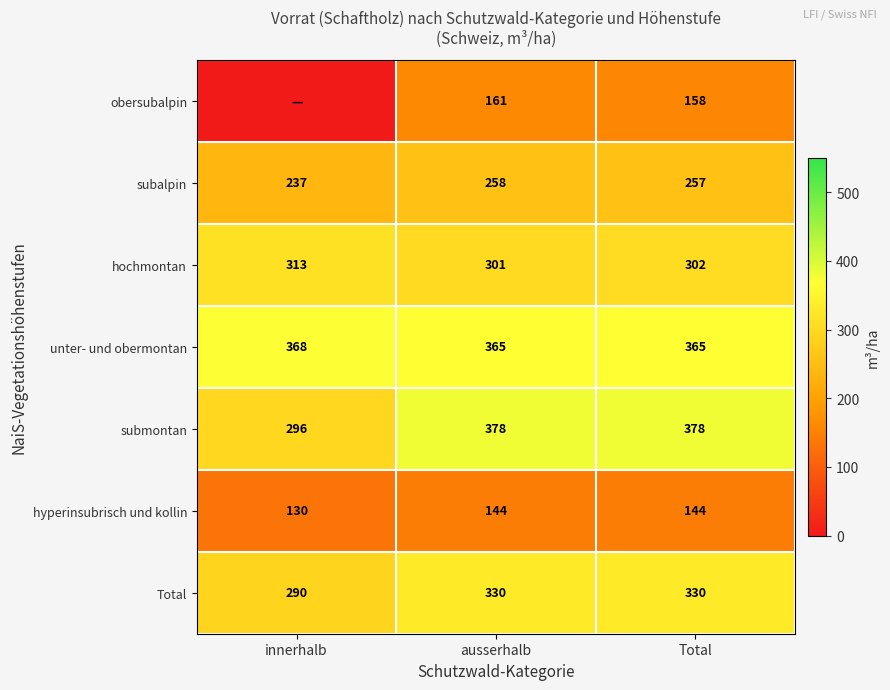

What is the sum of the subalpin values at Total and ausserhalb?

515